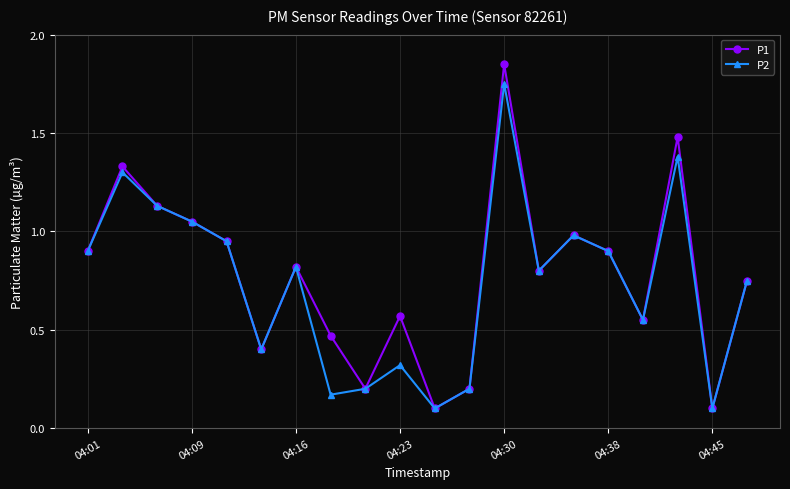

True or false: P1 has more than 1 points higher than both neighbors.

True